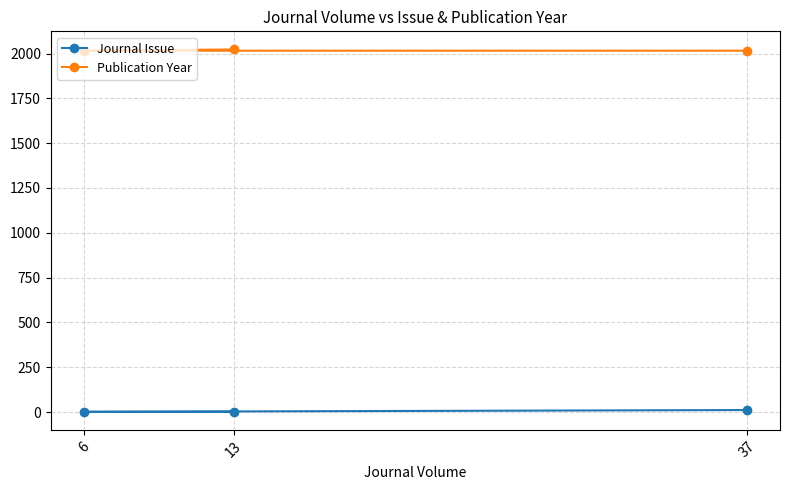

What are all the series names shown in the legend?

Journal Issue, Publication Year